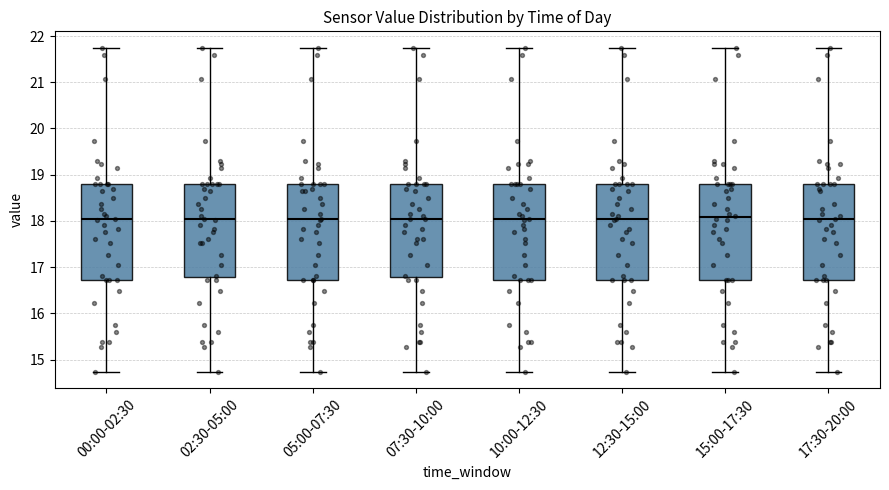

Reading left to right, read every box against the y-axis: the position of its median line, the range the box covers, and the ends of its whiskers. The values are not printed on the chart, so give them approximately, as read against the axis.

00:00-02:30: median 18.0, box 16.7 to 18.8, whiskers 14.7 to 21.8
02:30-05:00: median 18.0, box 16.8 to 18.8, whiskers 14.7 to 21.8
05:00-07:30: median 18.0, box 16.7 to 18.8, whiskers 14.7 to 21.8
07:30-10:00: median 18.1, box 16.8 to 18.8, whiskers 14.7 to 21.8
10:00-12:30: median 18.0, box 16.7 to 18.8, whiskers 14.7 to 21.8
12:30-15:00: median 18.0, box 16.7 to 18.8, whiskers 14.7 to 21.8
15:00-17:30: median 18.1, box 16.7 to 18.8, whiskers 14.7 to 21.8
17:30-20:00: median 18.0, box 16.7 to 18.8, whiskers 14.7 to 21.8